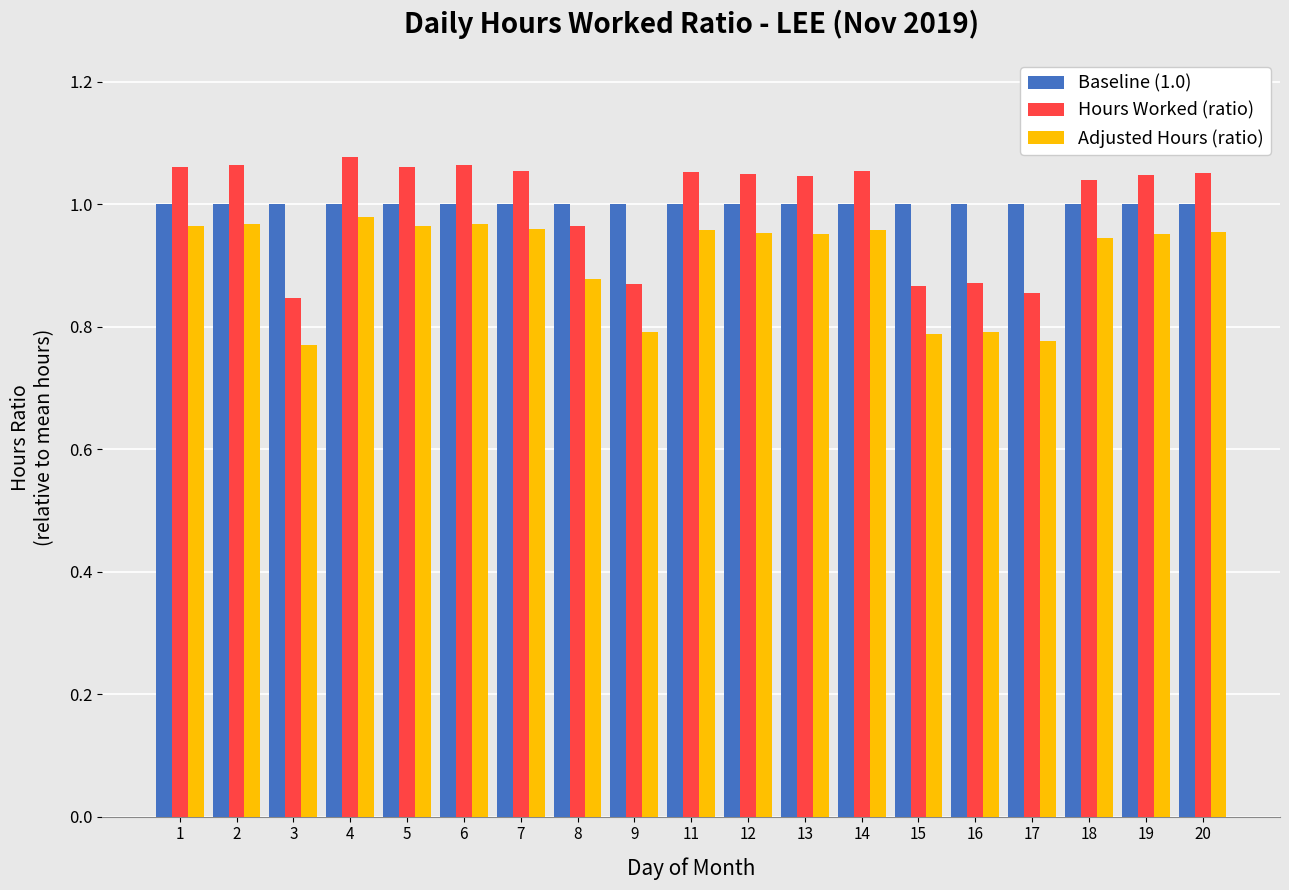

True or false: Baseline (1.0) has a value of 0.6 at 16.

False